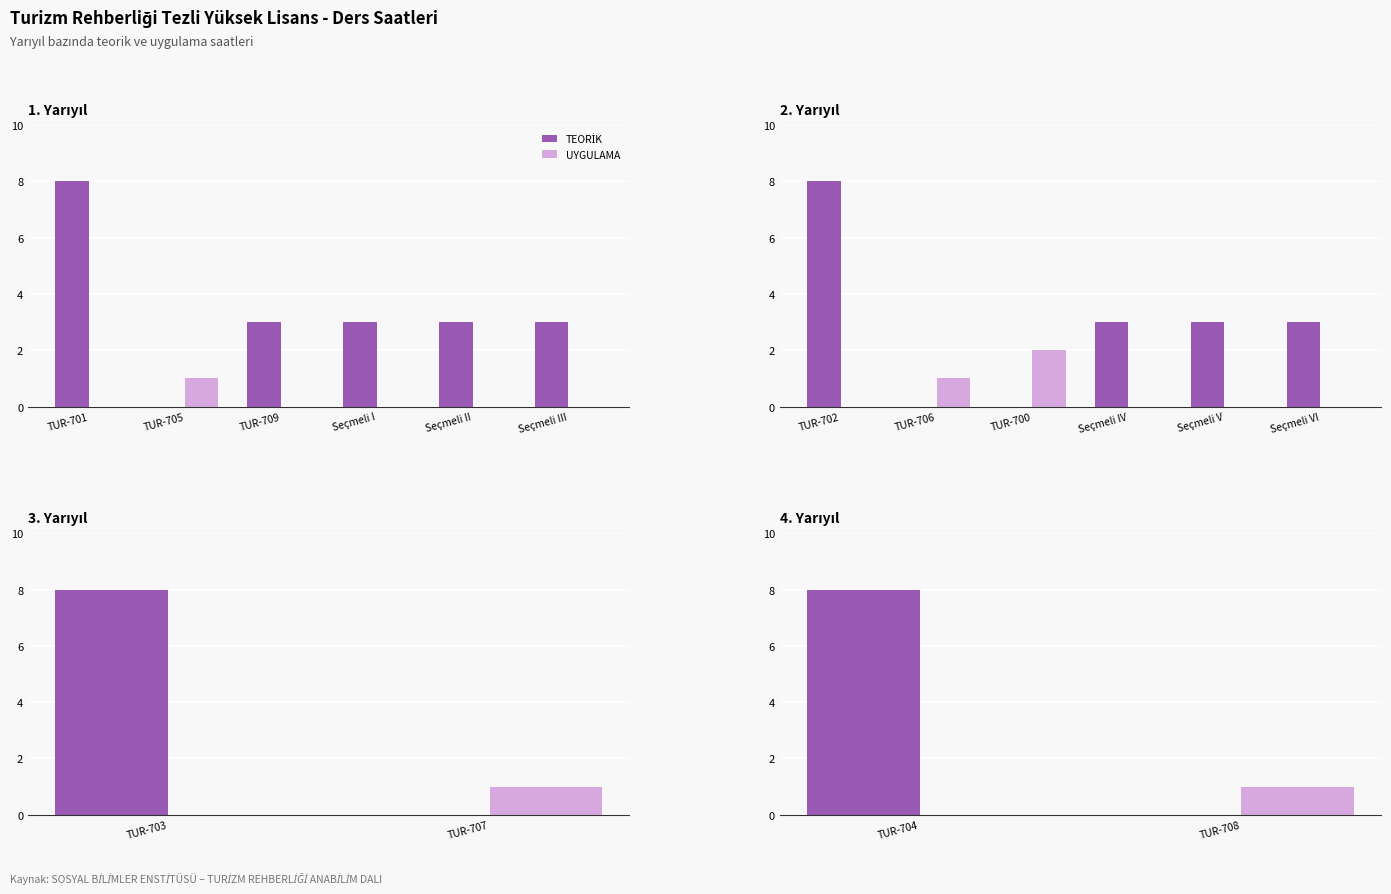

Are the bars grouped side by side (vs. stacked)?

Yes